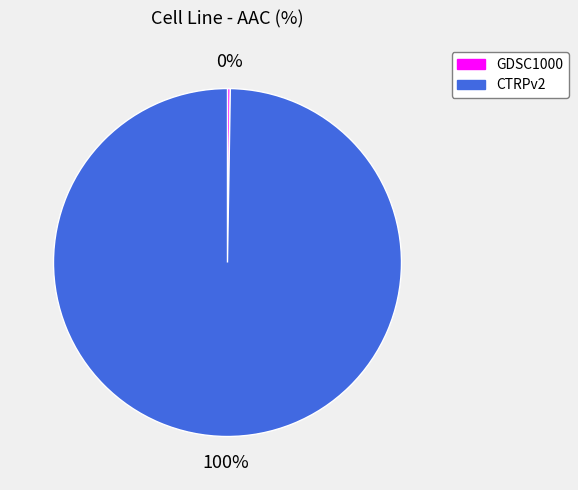

The CTRPv2 slice represents 94% of the pie. True or false?

False